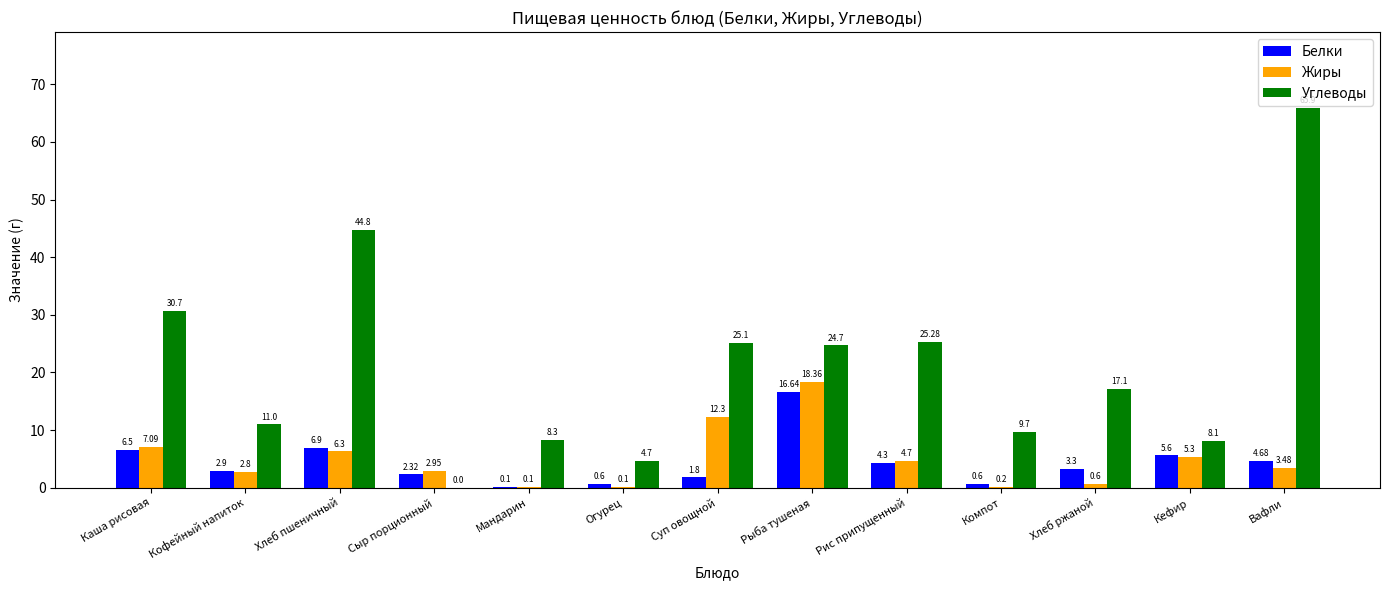

What are all the series names shown in the legend?

Белки, Жиры, Углеводы